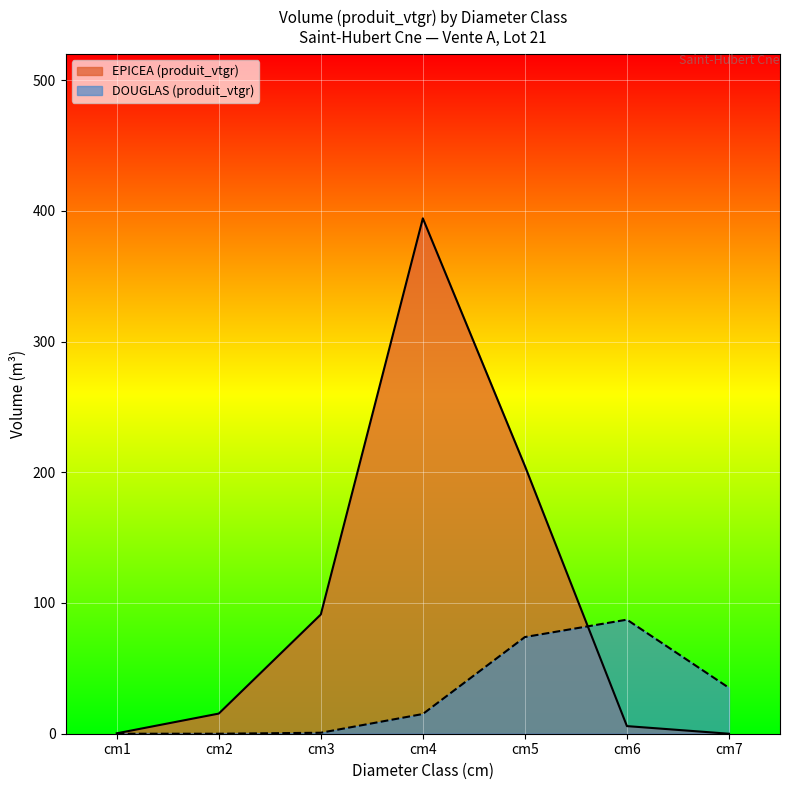

Which series has the widest spread of values?

EPICEA (produit_vtgr)